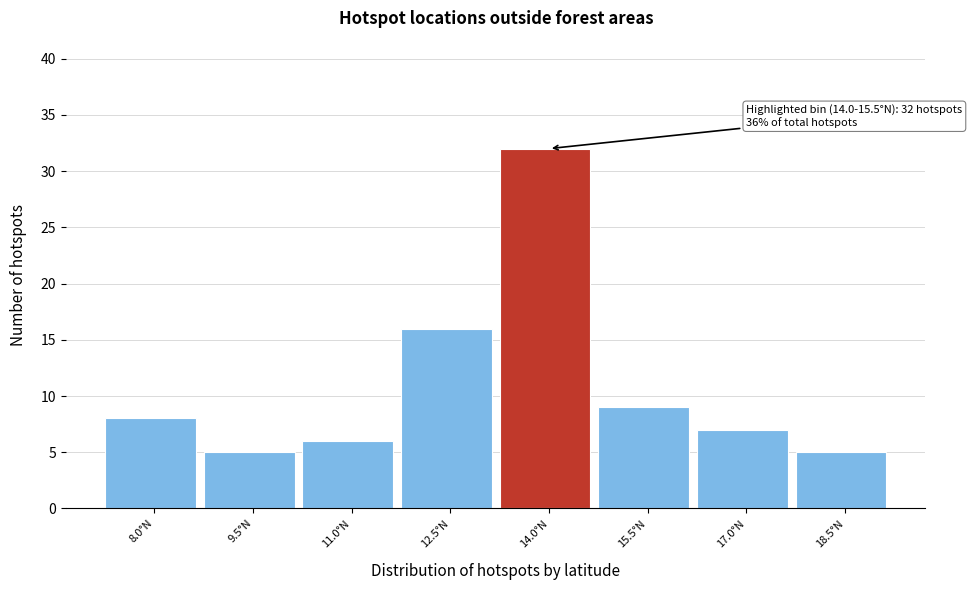

Reading left to right, what are all the values shown in this chart?

8.0°N=8	9.5°N=5	11.0°N=6	12.5°N=16	14.0°N=32	15.5°N=9	17.0°N=7	18.5°N=5